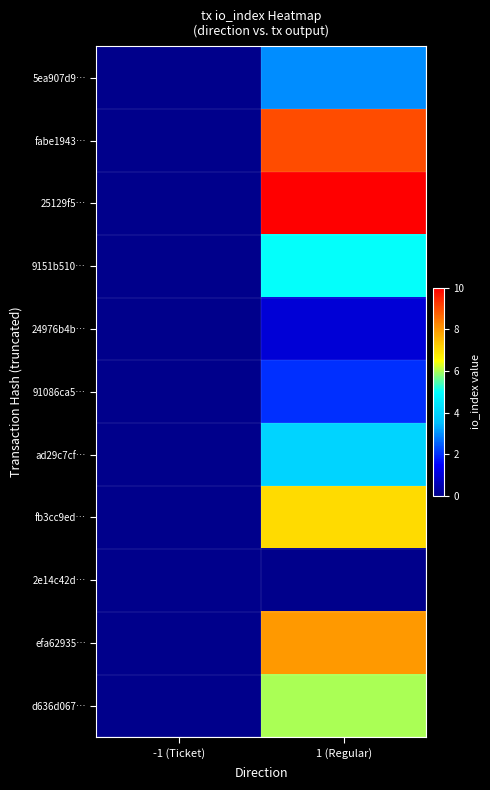

Reading right to left, list all the values displayed in this chart.

5ea907d9…: 1 (Regular)=3	-1 (Ticket)=0
fabe1943…: 1 (Regular)=9	-1 (Ticket)=0
25129f5…: 1 (Regular)=10	-1 (Ticket)=0
9151b510…: 1 (Regular)=5	-1 (Ticket)=0
24976b4b…: 1 (Regular)=1	-1 (Ticket)=0
91086ca5…: 1 (Regular)=2	-1 (Ticket)=0
ad29c7cf…: 1 (Regular)=4	-1 (Ticket)=0
fb3cc9ed…: 1 (Regular)=7	-1 (Ticket)=0
2e14c42d…: 1 (Regular)=0	-1 (Ticket)=0
efa62935…: 1 (Regular)=8	-1 (Ticket)=0
d636d067…: 1 (Regular)=6	-1 (Ticket)=0